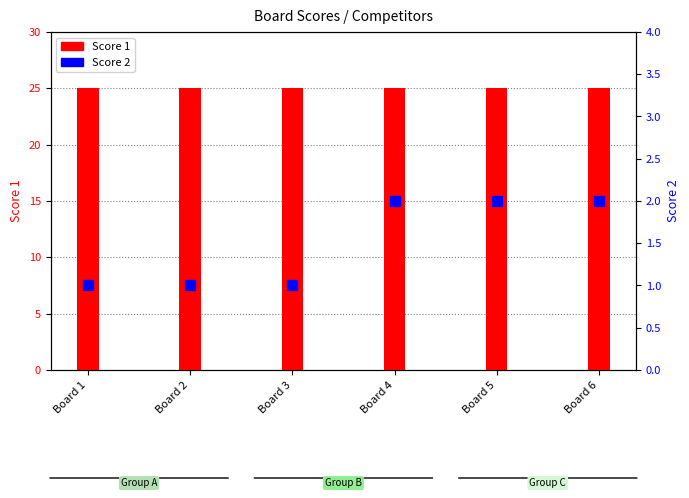

List the series in order of their overall mean, lowest first.

Score 2, Score 1